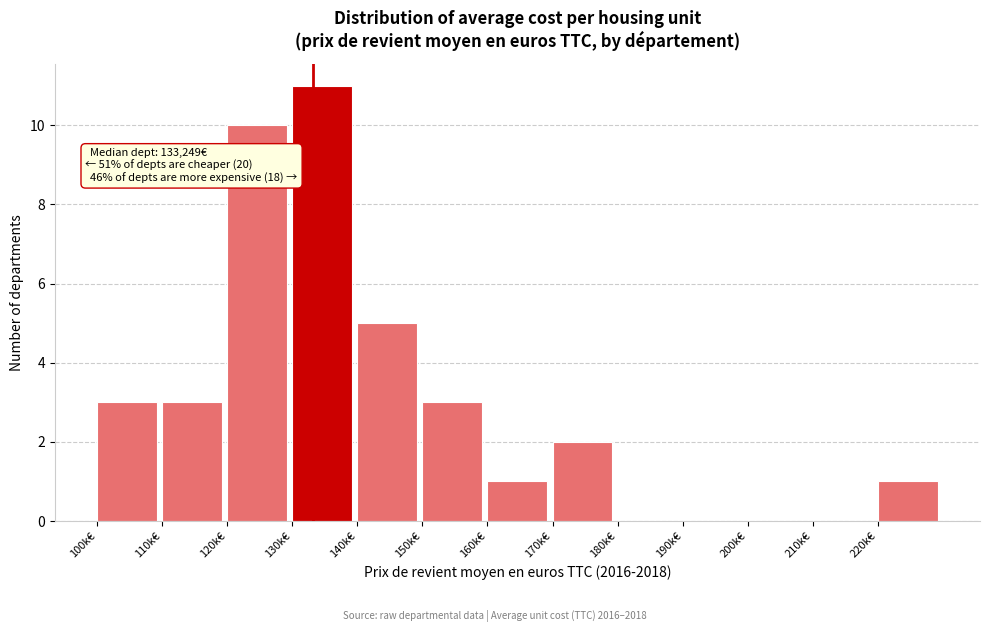

Reading left to right, extract all data points from this chart.

100k€=3	110k€=3	120k€=10	130k€=11	140k€=5	150k€=3	160k€=1	170k€=2	180k€=0	190k€=0	200k€=0	210k€=0	220k€=1